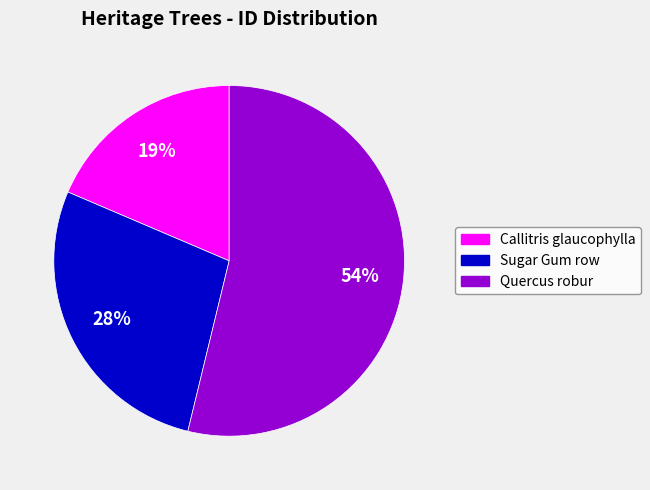

Is the sum of Quercus robur and Callitris glaucophylla greater than half?

Yes